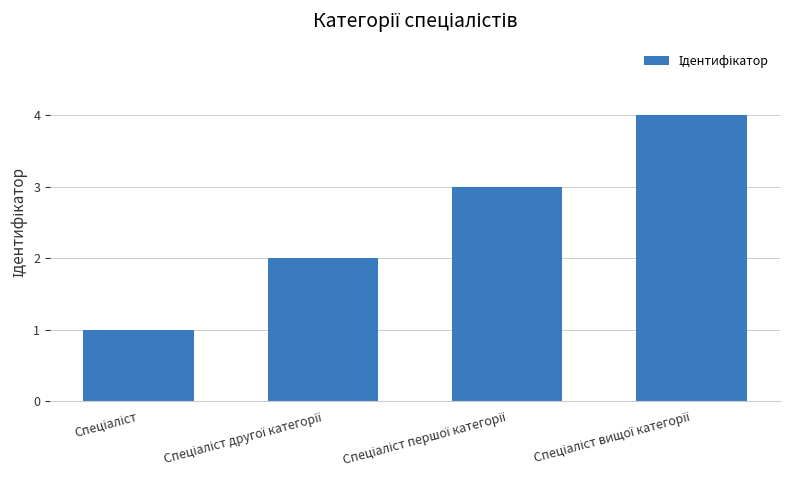

Are the bars horizontal?

No